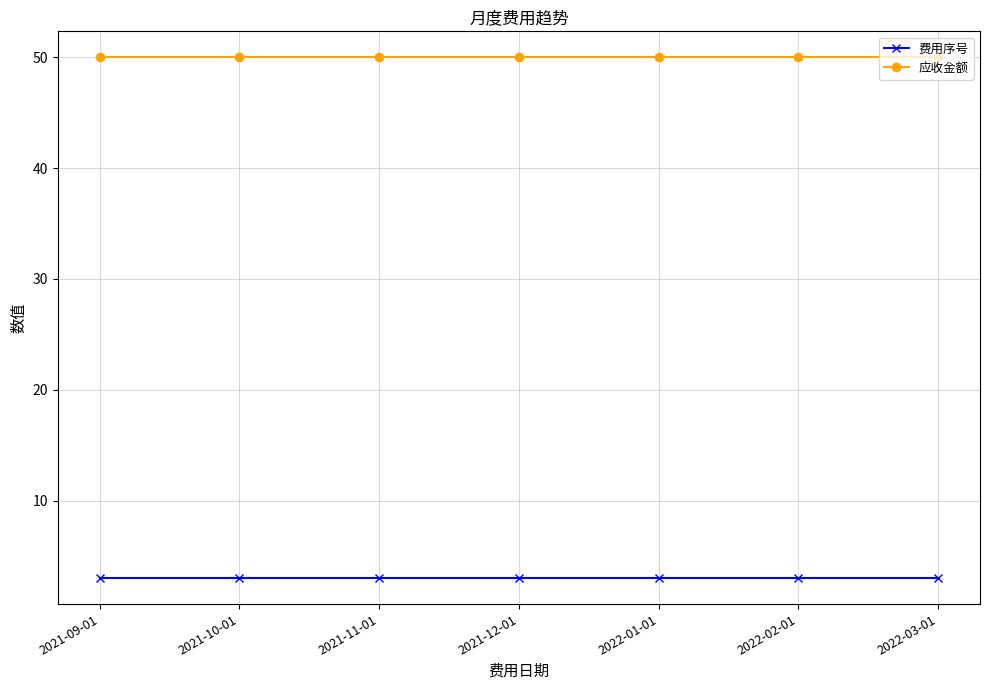

What is the average value of the 应收金额 series?

50